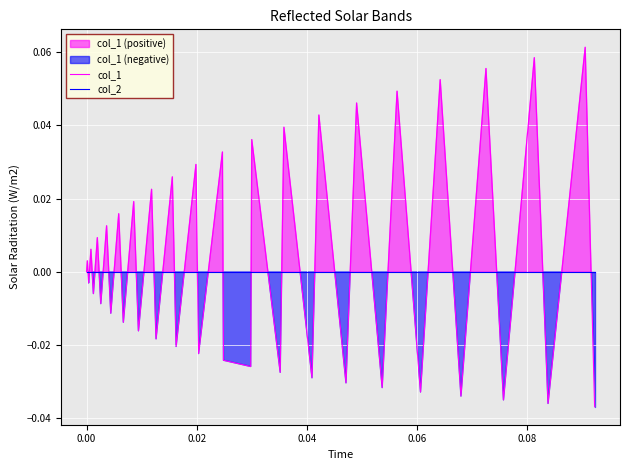

Is it true that col_1 equals 0.0 at 17?

False